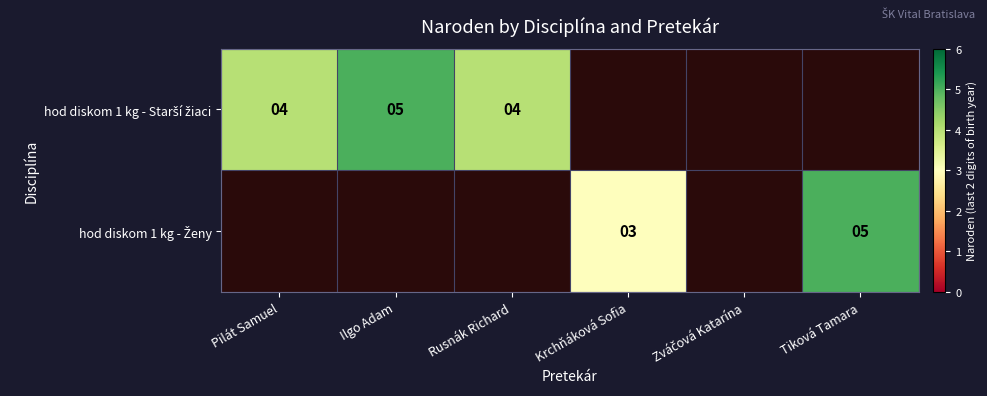

Which label corresponds to the smallest value in the chart?

Krchňáková Sofia